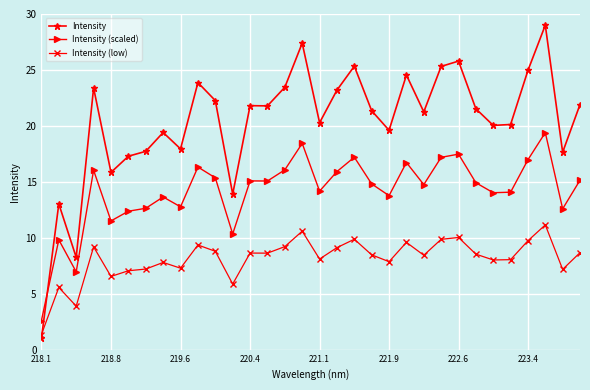

Which series ends up on top after the final intersection of Intensity and Intensity (scaled)?

Intensity